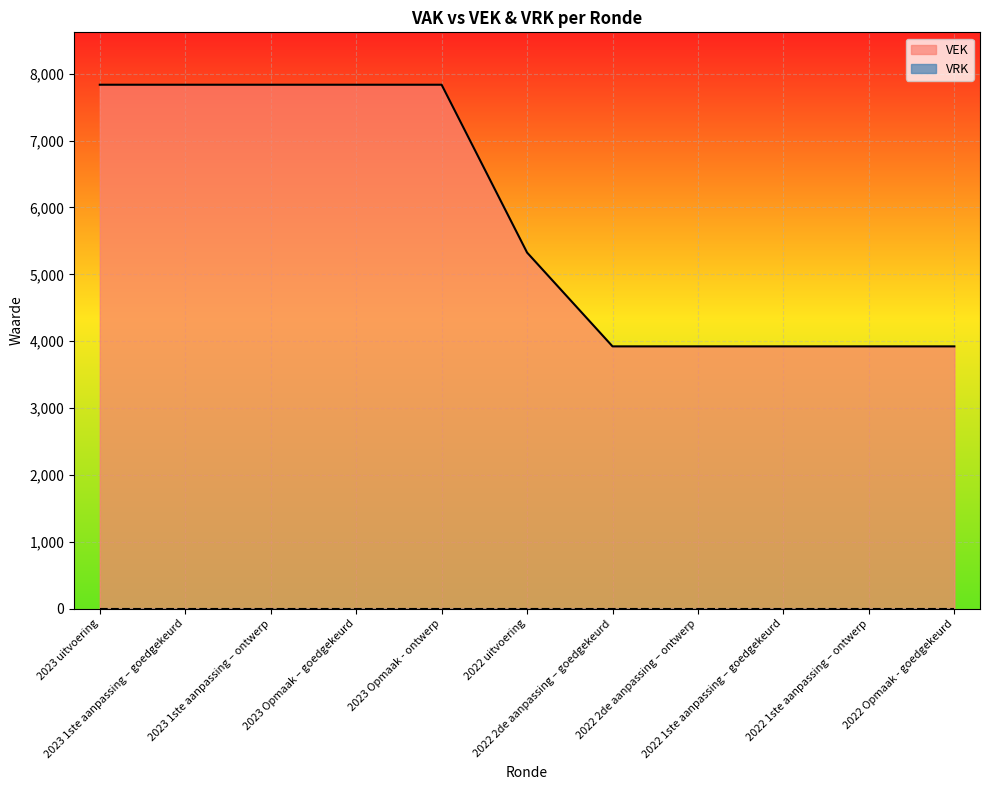

What value does the data have at 2022 Opmaak - goedgekeurd?

3923